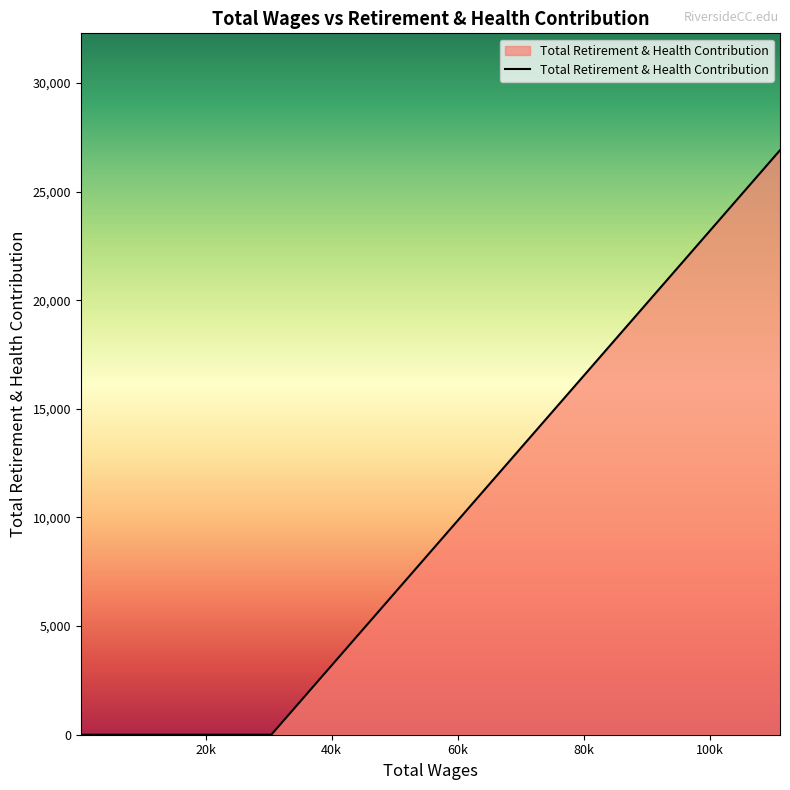

Count the number of categories in the chart.

6